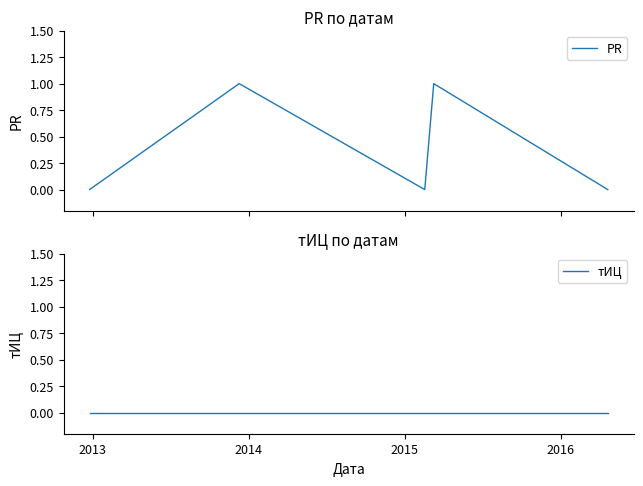

True or false: PR and тИЦ intersect in this chart.

False